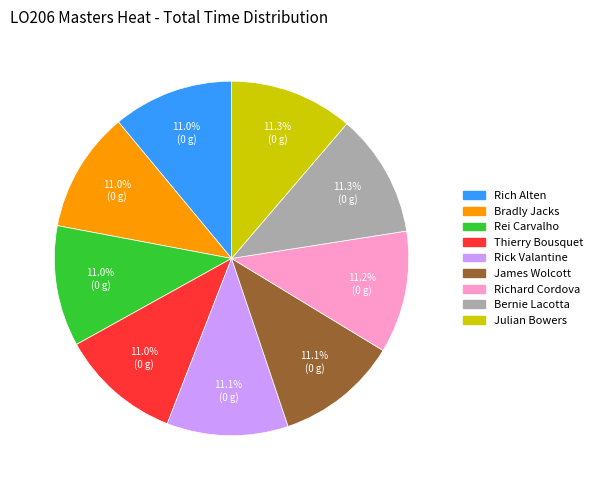

Approximately how many times larger is the value at James Wolcott compared to Richard Cordova?

1.0